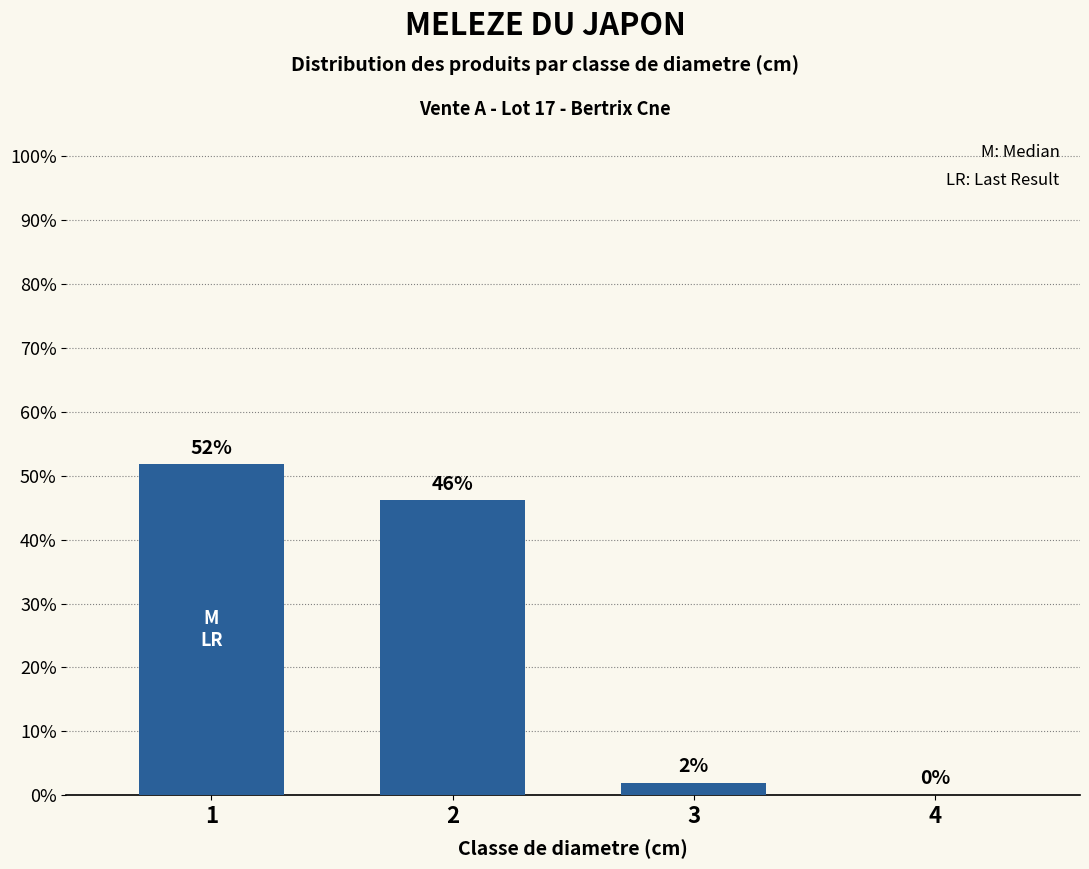

What is the sum of all values?

100.0